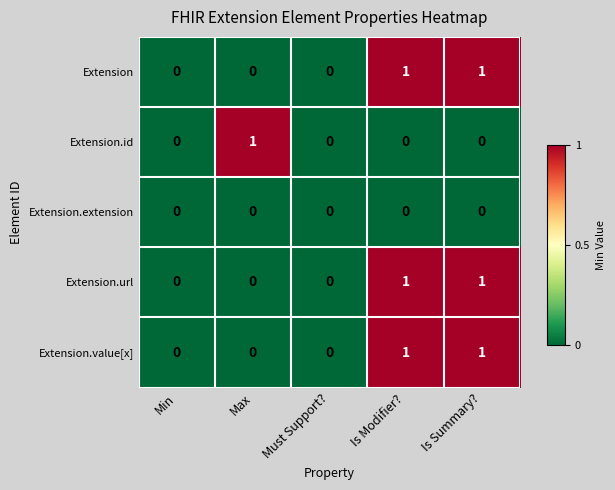

What is the total value across all series at Is Summary??

3